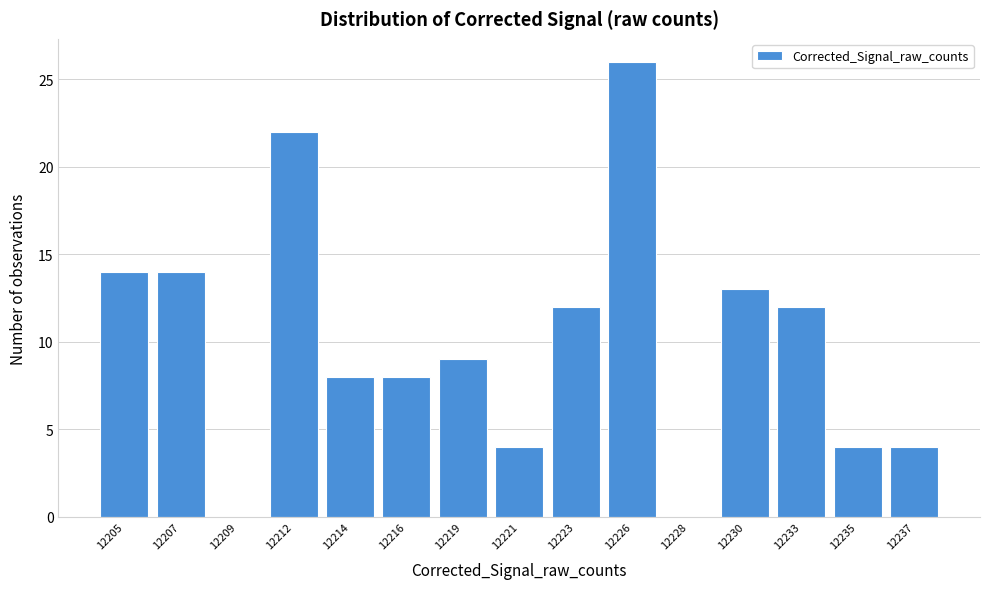

Reading right to left, what are all the values shown in this chart?

12237=4	12235=4	12233=12	12230=13	12228=0	12226=26	12223=12	12221=4	12219=9	12216=8	12214=8	12212=22	12209=0	12207=14	12205=14